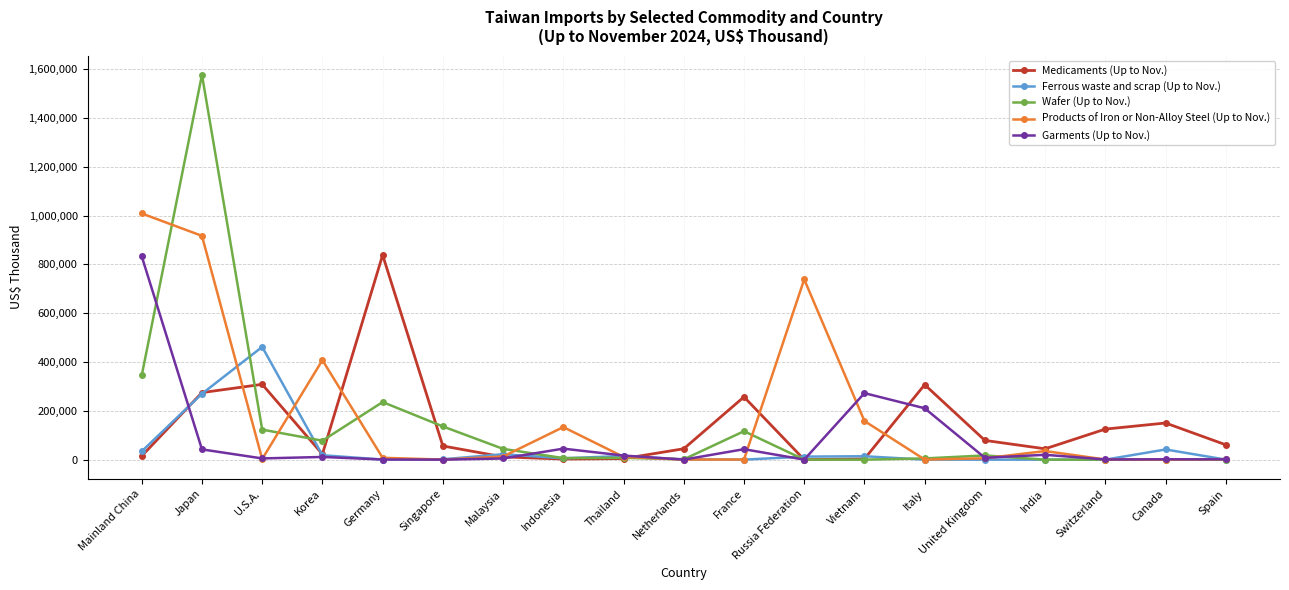

True or false: Ferrous waste and scrap (Up to Nov.) has more than 2 interior local peaks.

True